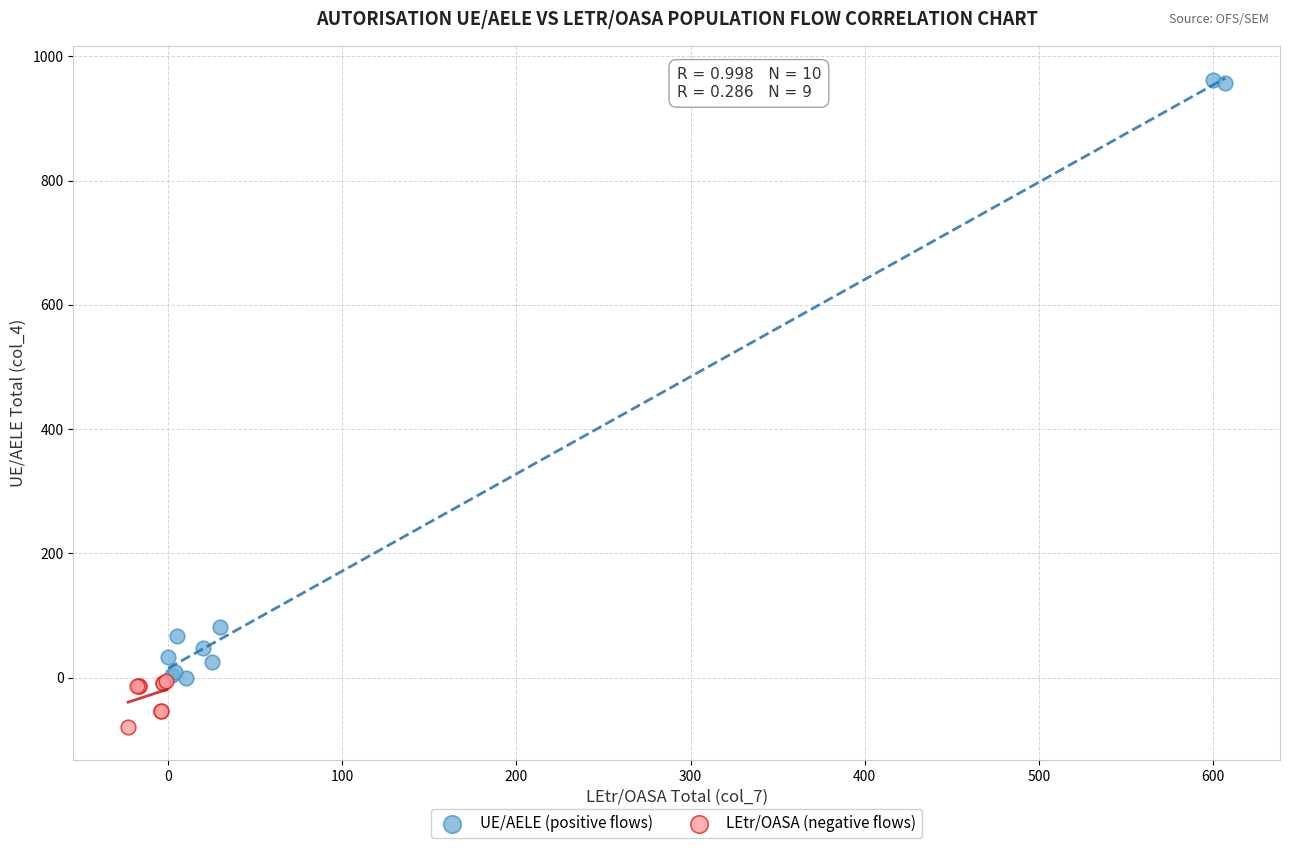

Which series contains the lowest Y value?

LEtr/OASA (negative flows)